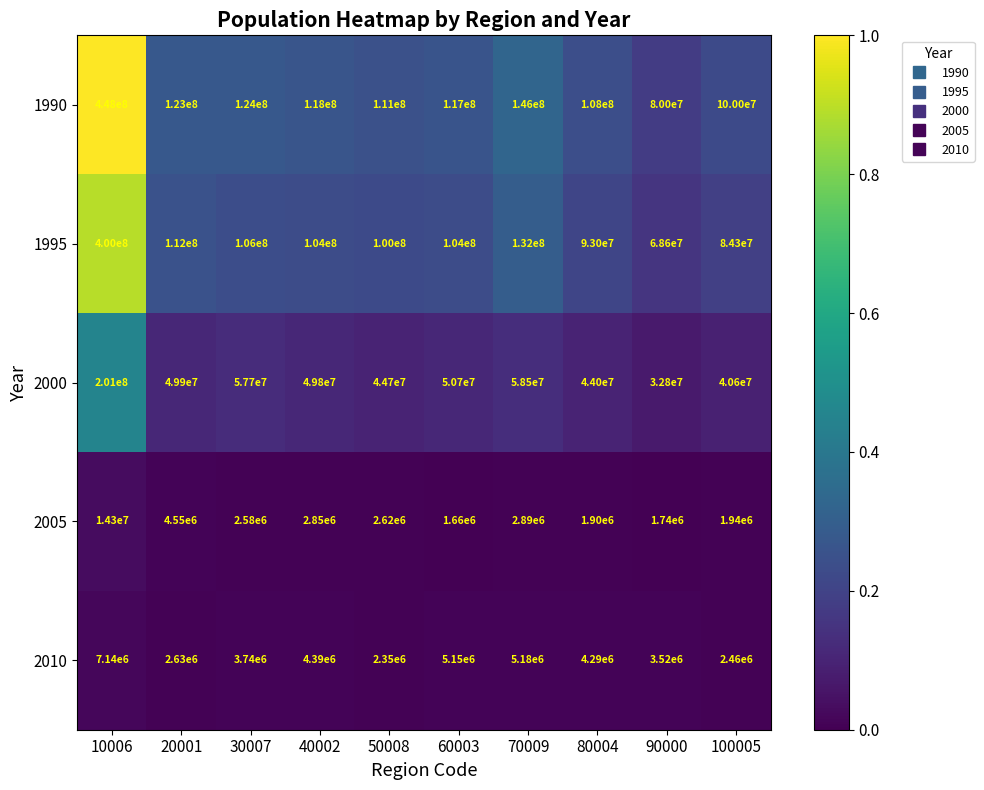

Rank the series at 100005 from lowest to highest value.

2005, 2010, 2000, 1995, 1990